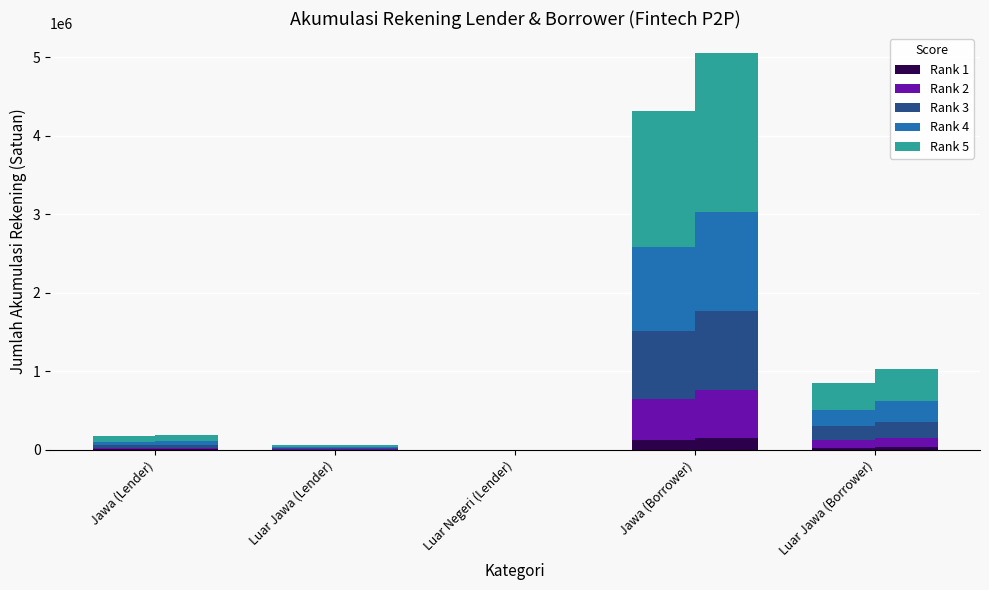

What position from the right is Luar Negeri (Lender)?

3